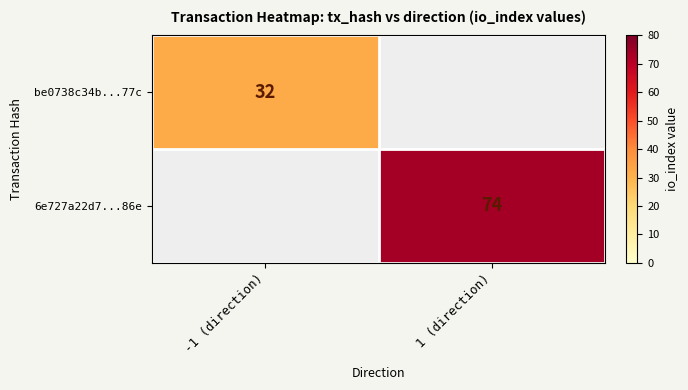

At how many categories does at least one series exceed 49?

1